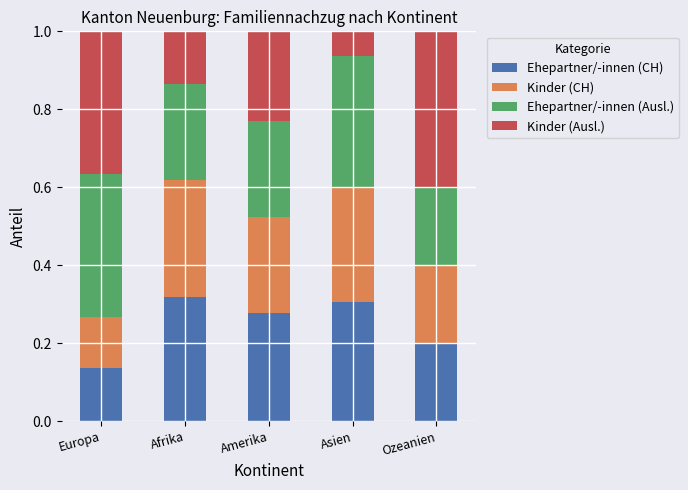

What is the total value across all series at Asien?

1.0